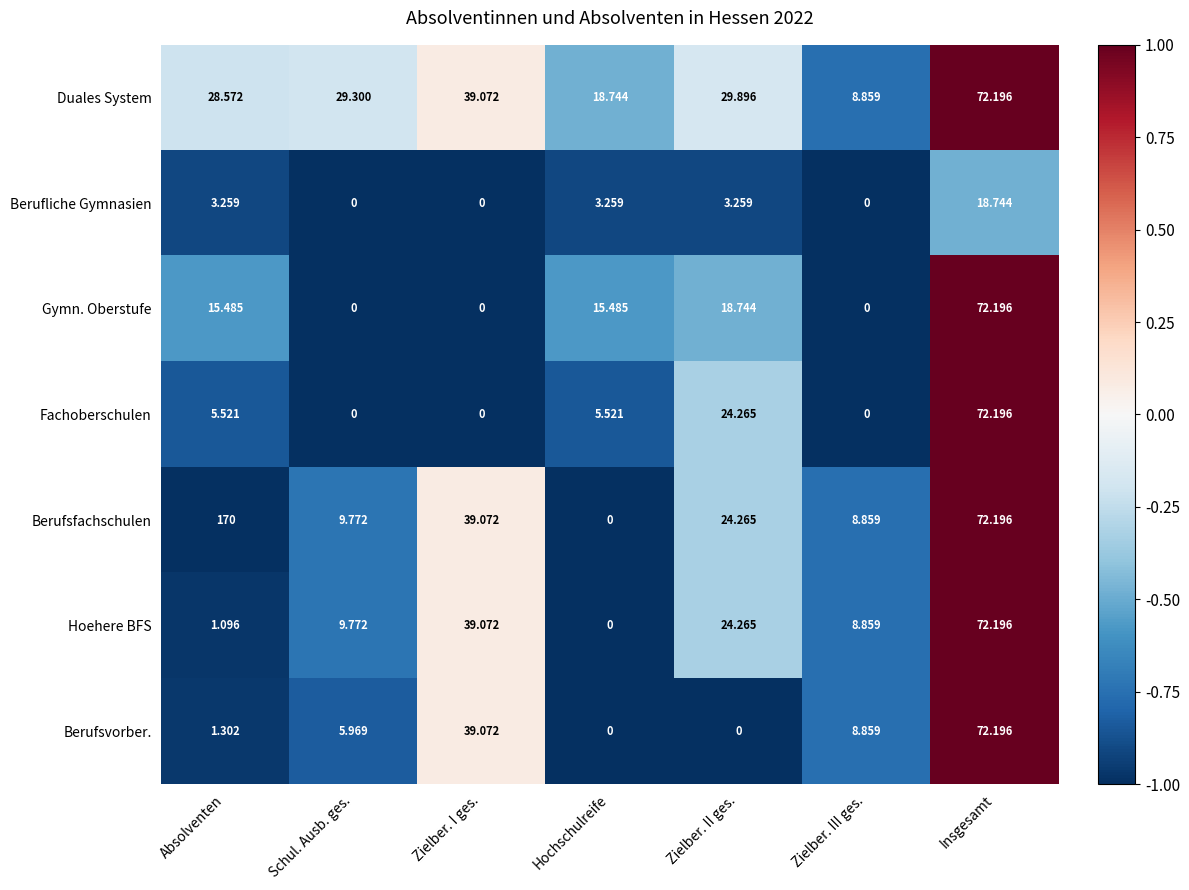

At which label is Gymn. Oberstufe closest to 36?

Zielber. II ges.